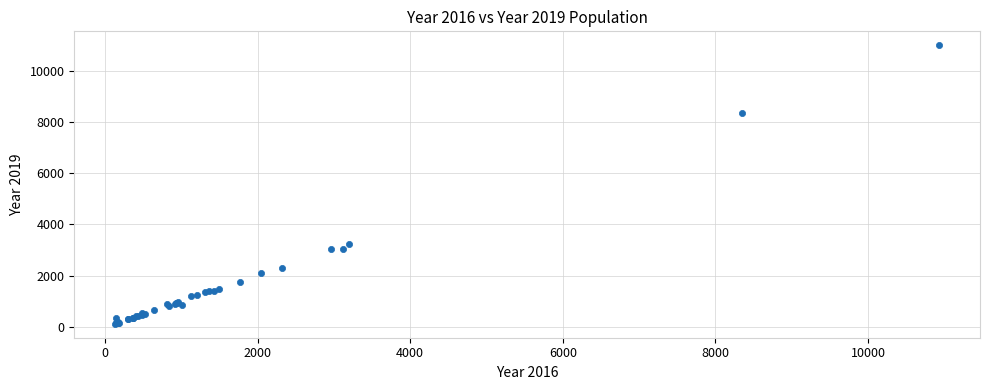

What Y value in the scatter plot is closest to 5559?

3233